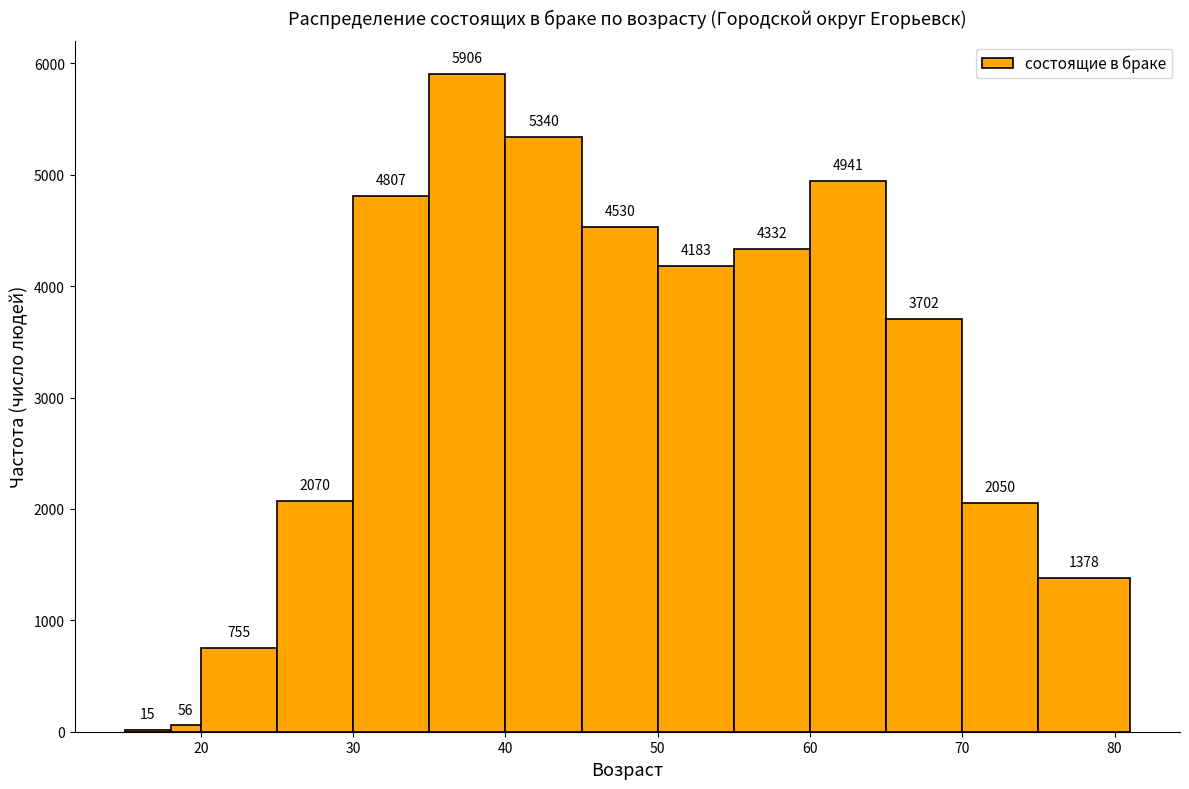

Around what value on the x-axis is the tallest bar? Give the approximate position of its centre, as read against the axis.

38